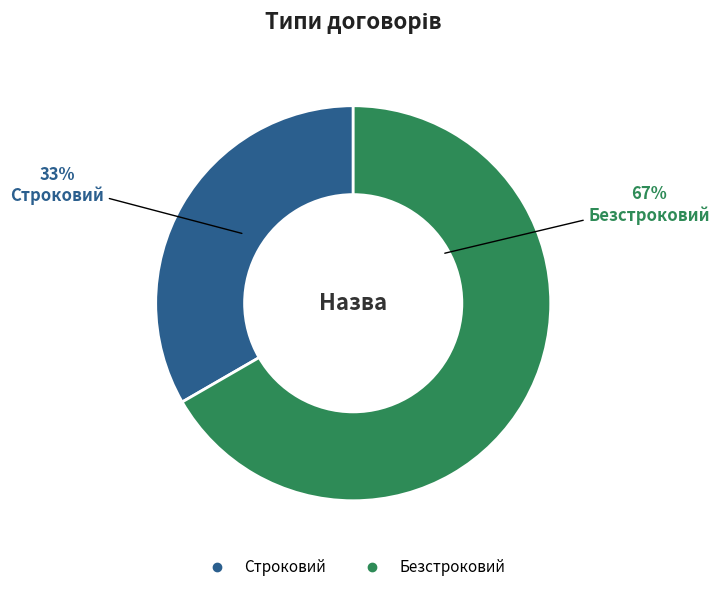

Do Строковий and Безстроковий together represent more than half of the pie?

Yes